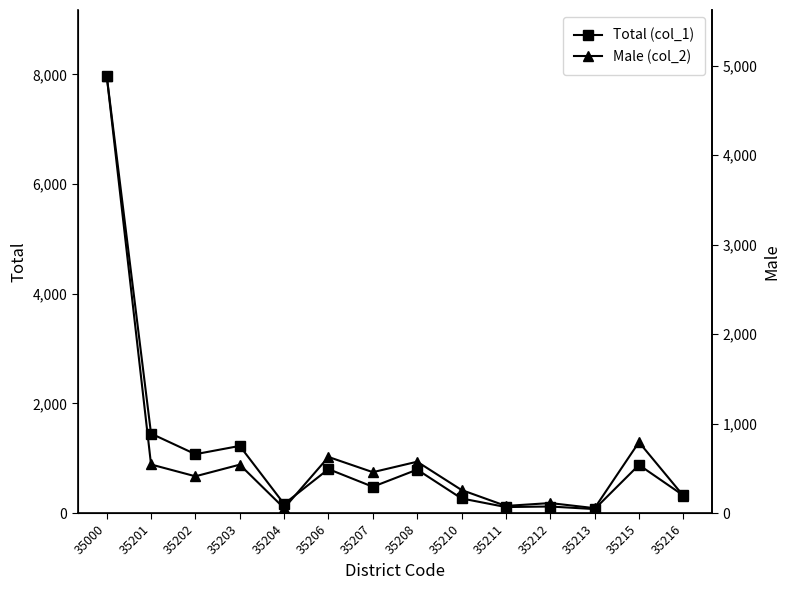

True or false: Male (col_2) has more than 0 interior local peaks.

True